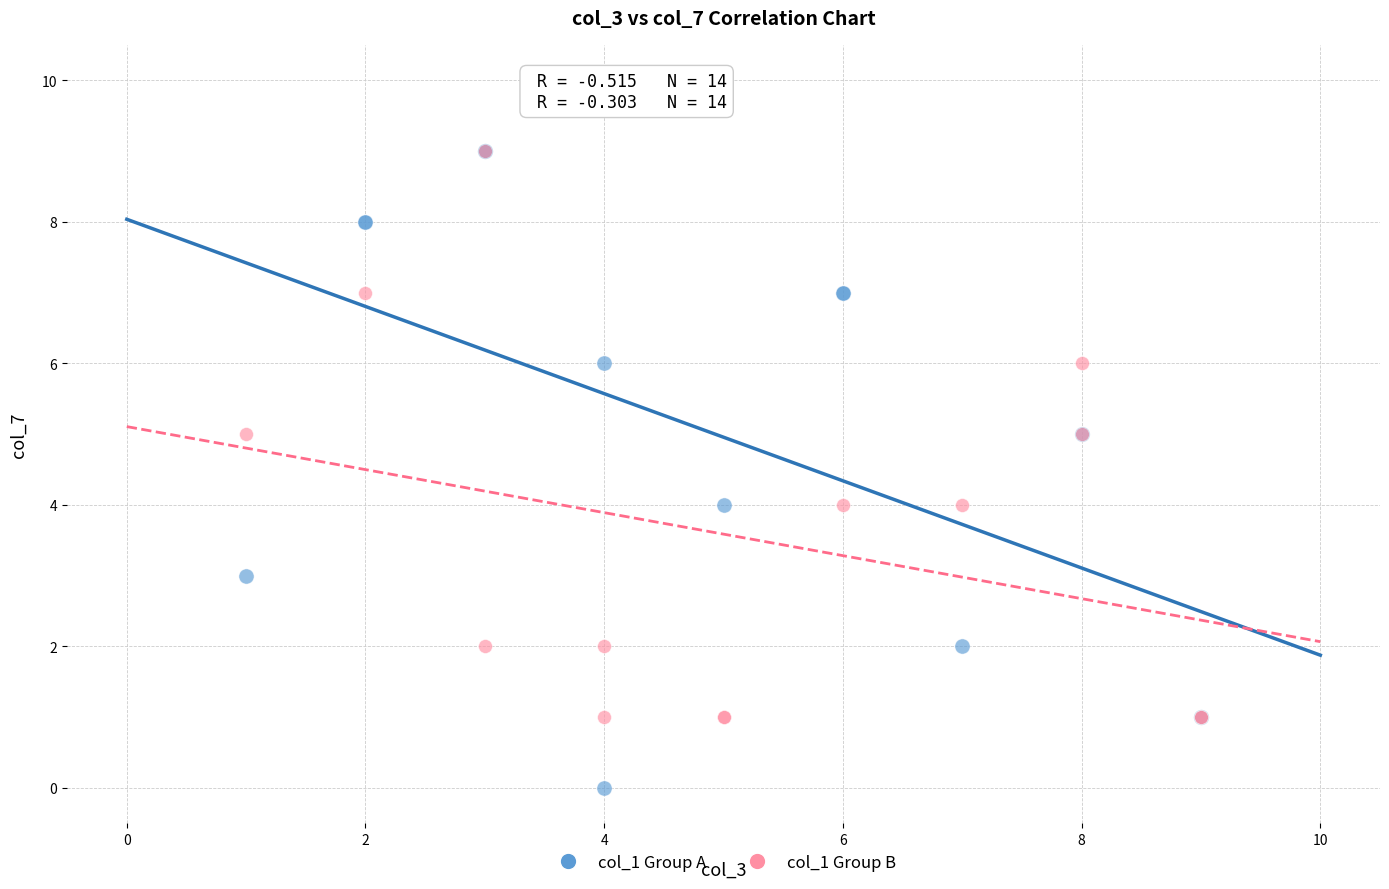

Which series has the largest Y range (max minus min)?

col_1 Group A